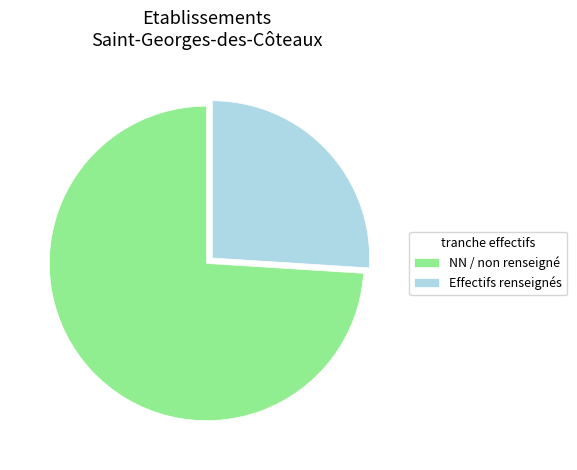

Rank the categories by value from highest to lowest.

NN / non renseigné, Effectifs renseignés